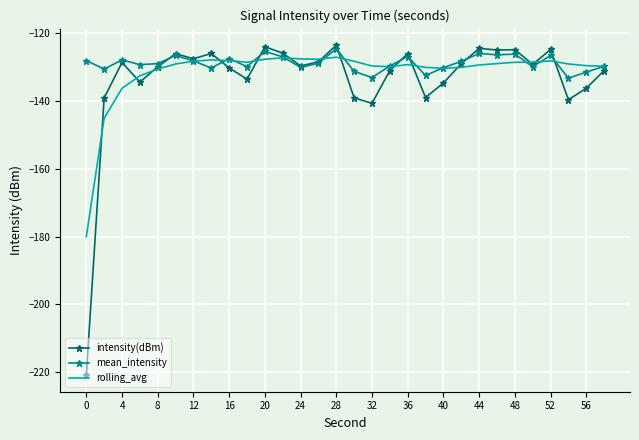

What is the highest value of the intensity(dBm) series?

-123.4